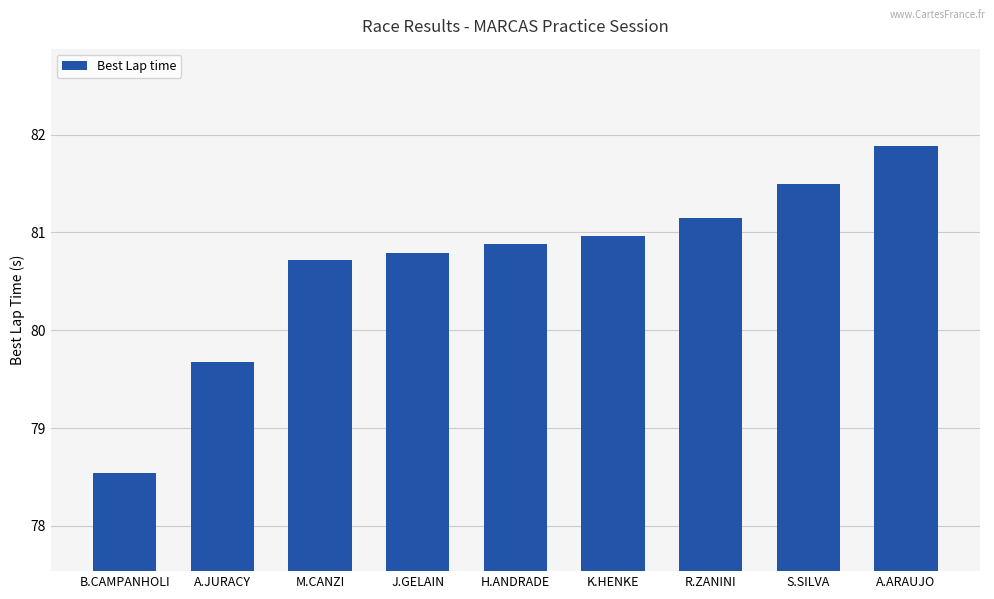

Between K.HENKE and S.SILVA, which is larger?

S.SILVA